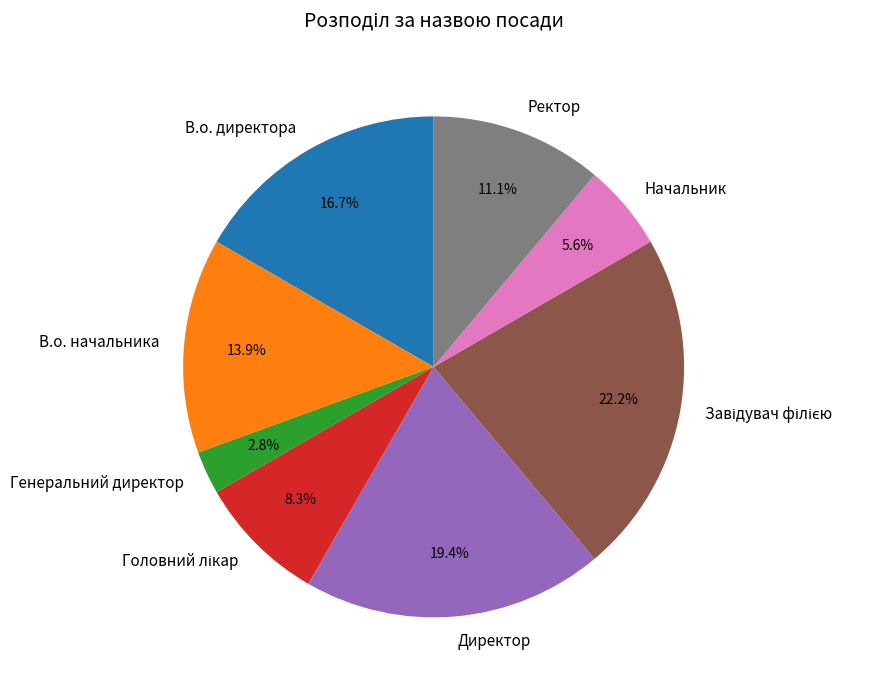

What percentage is NOT represented by Ректор?

88.9%